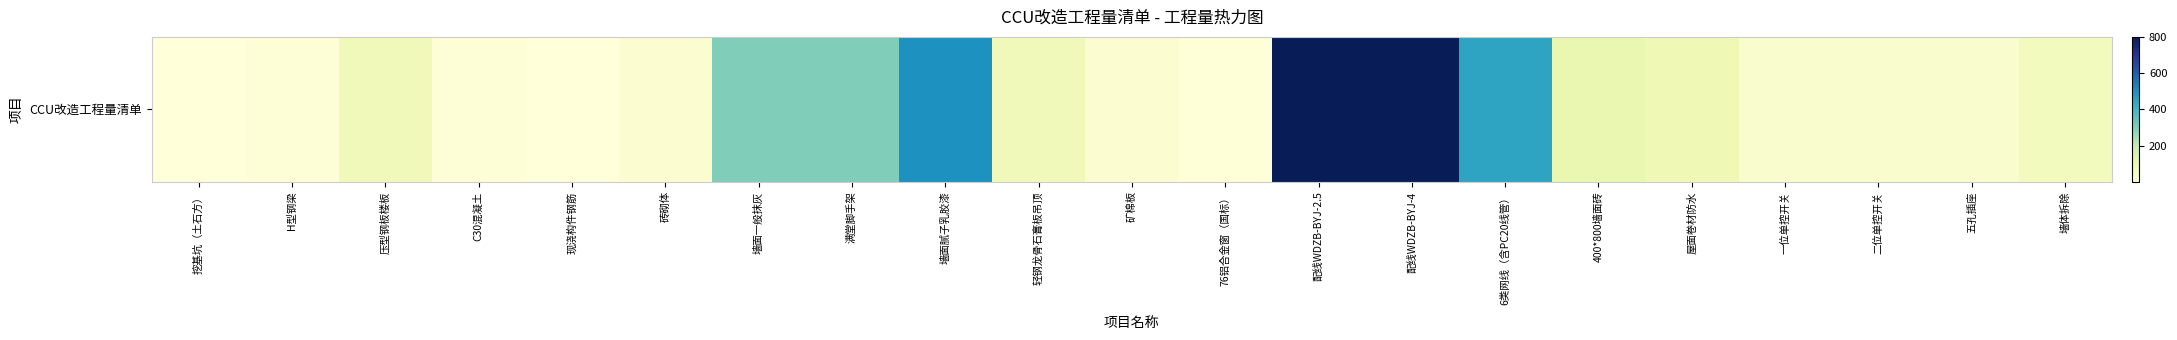

Reading right to left, extract all data points from this chart.

72.0	30.0	30.0	30.0	90.0	110.0	450.0	800.0	800.0	5.4	20.0	80.0	500.0	300.0	300.0	24.7	3.0	10.0	80.0	12.0	1.0